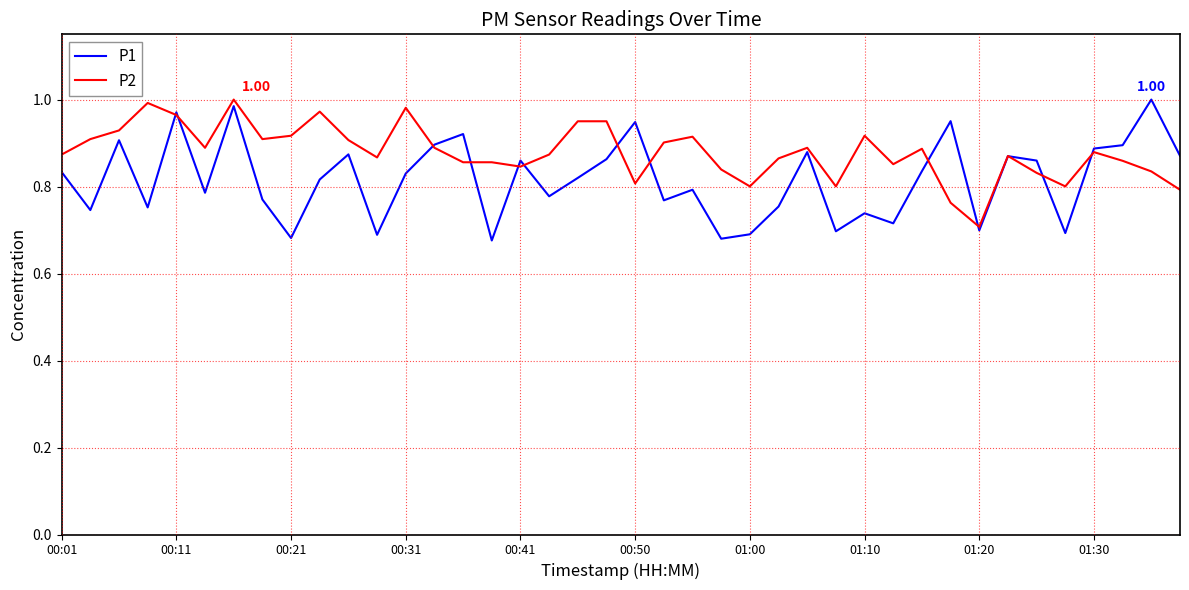

Which series has the largest total across all categories?

P2